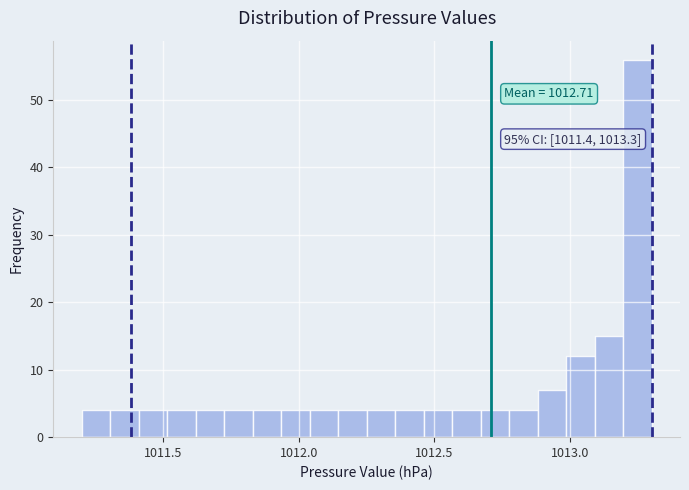

Read against the x-axis, roughly where is the centre of the tallest bar?

1013.25